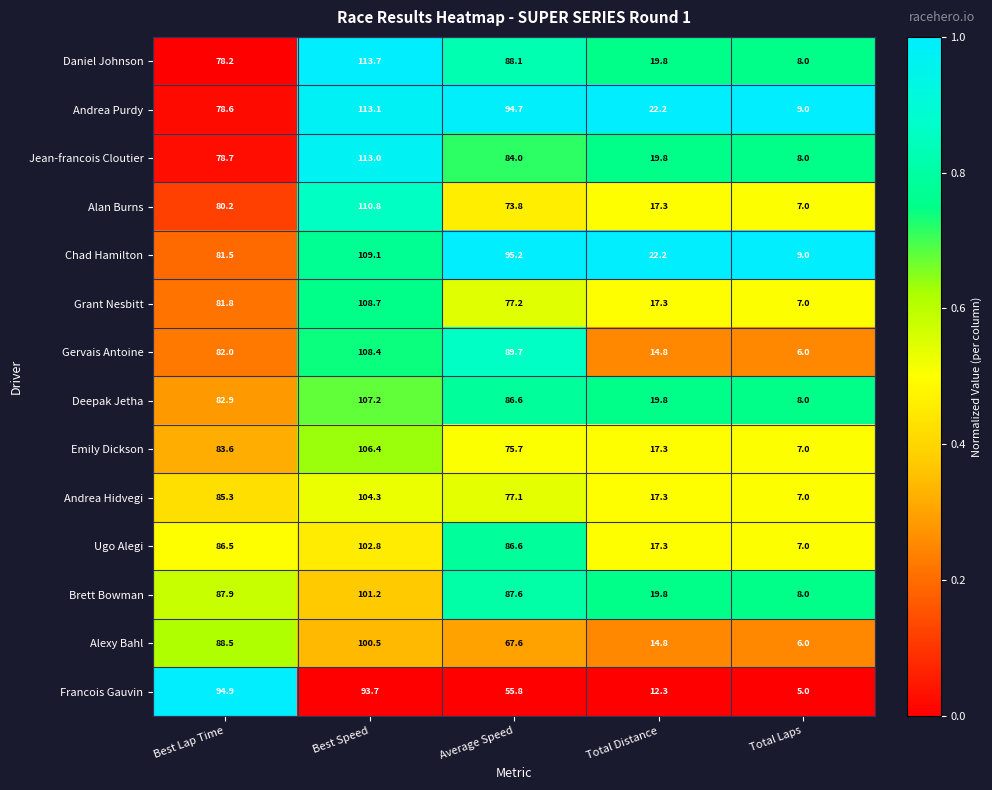

Read the Daniel Johnson value at Average Speed.

88.1